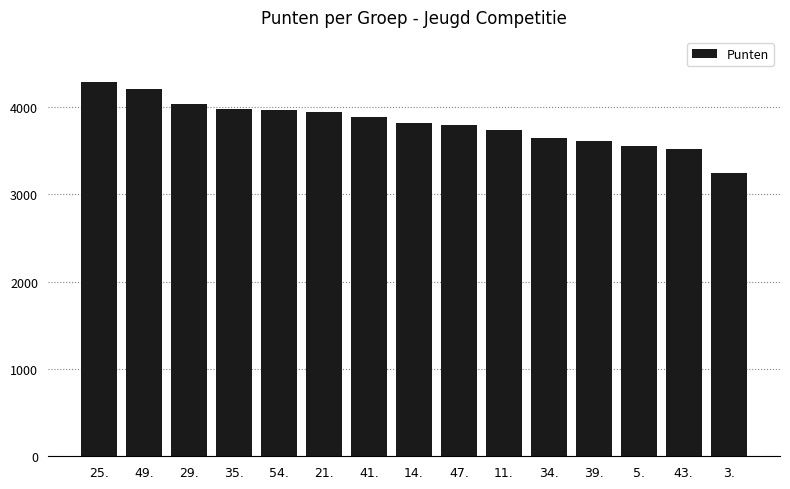

Which label corresponds to the smallest value in the chart?

3.